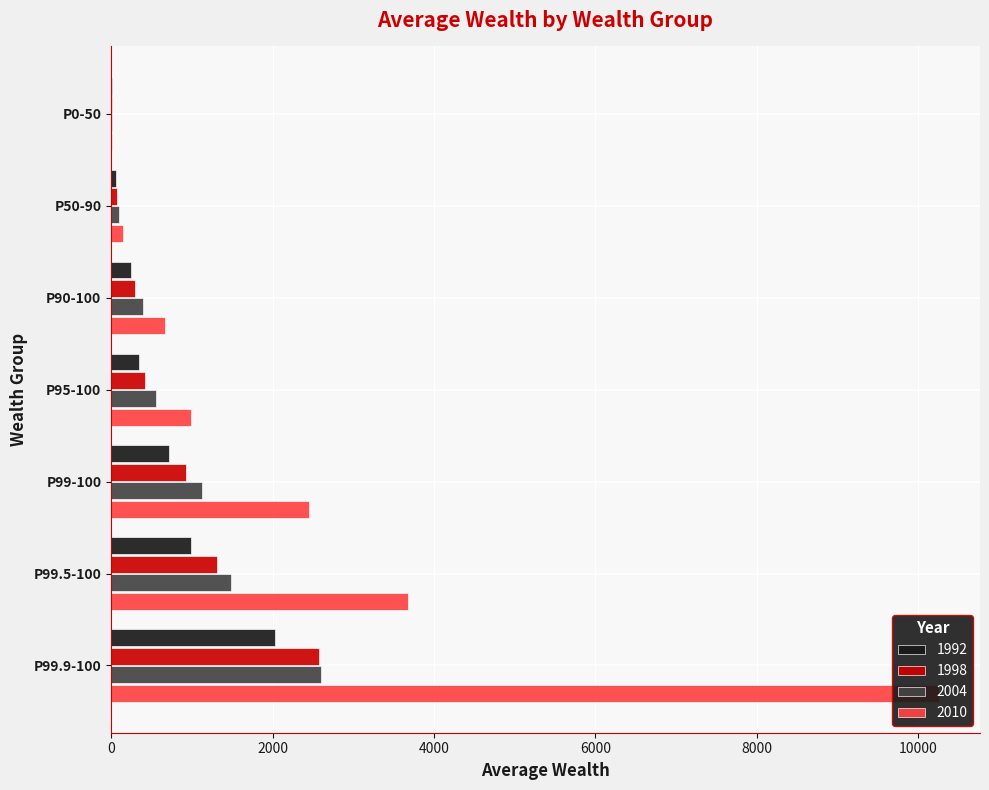

Does the chart contain stacked bars?

No